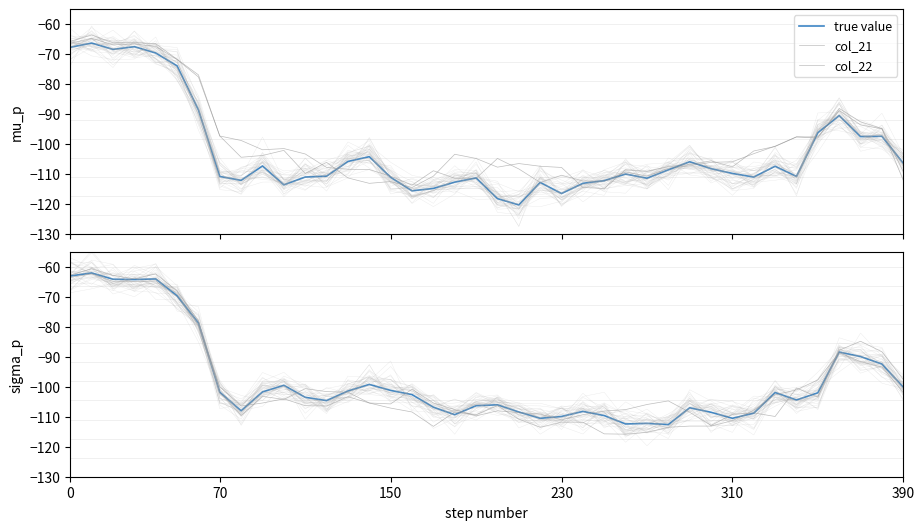

True or false: col_21 and col_18 cross at least once.

True